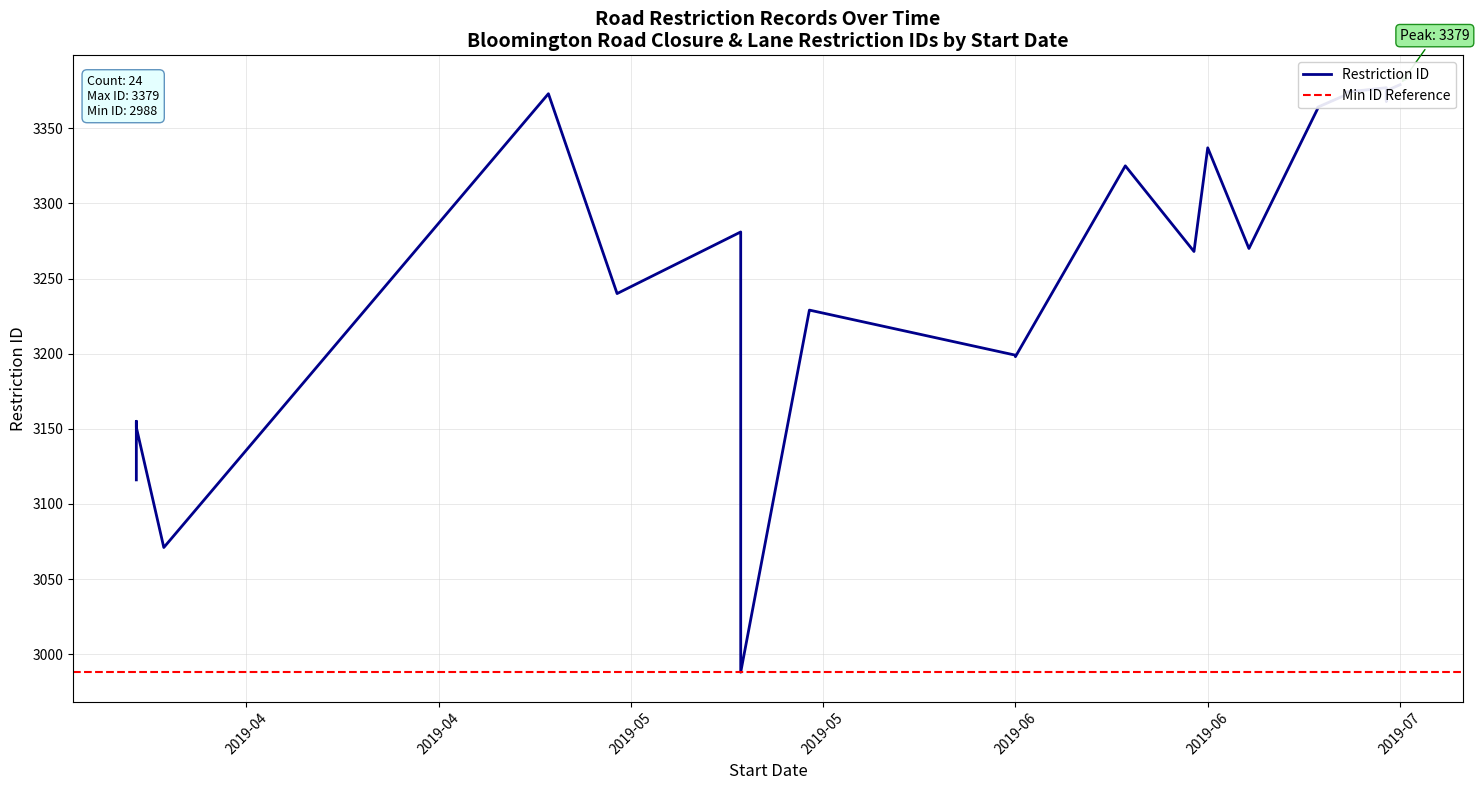

What is the label of the 7th point from the left?

2019-05-15